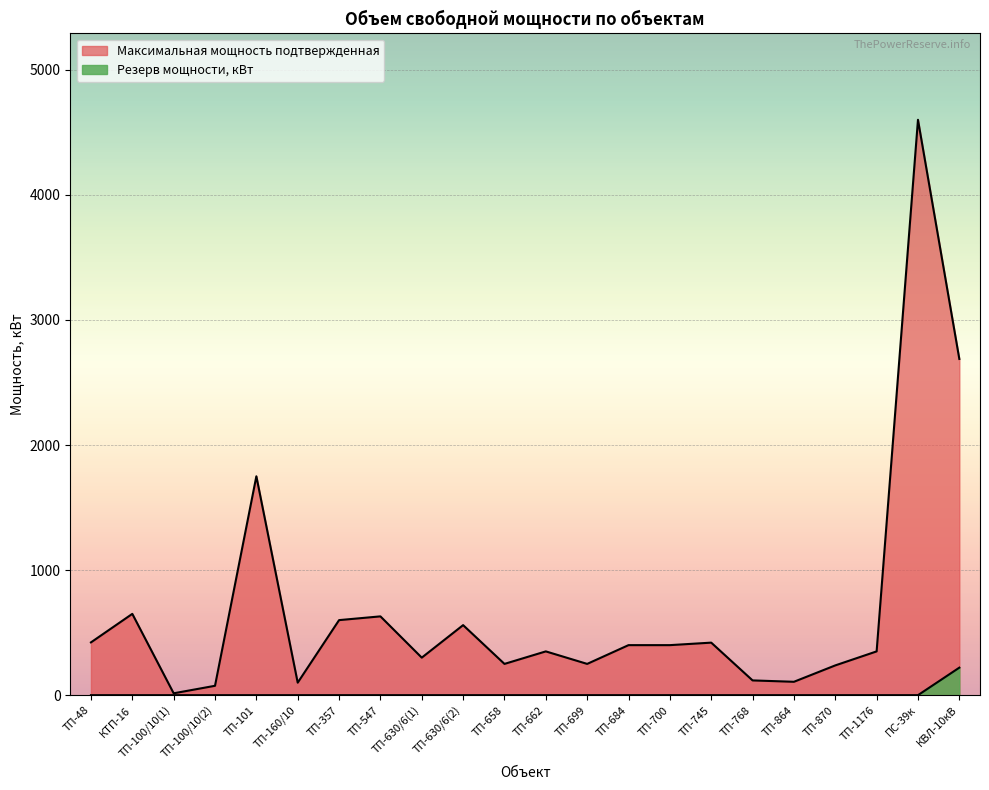

How many interior local peaks does the Максимальная мощность подтвержденная series have?

7